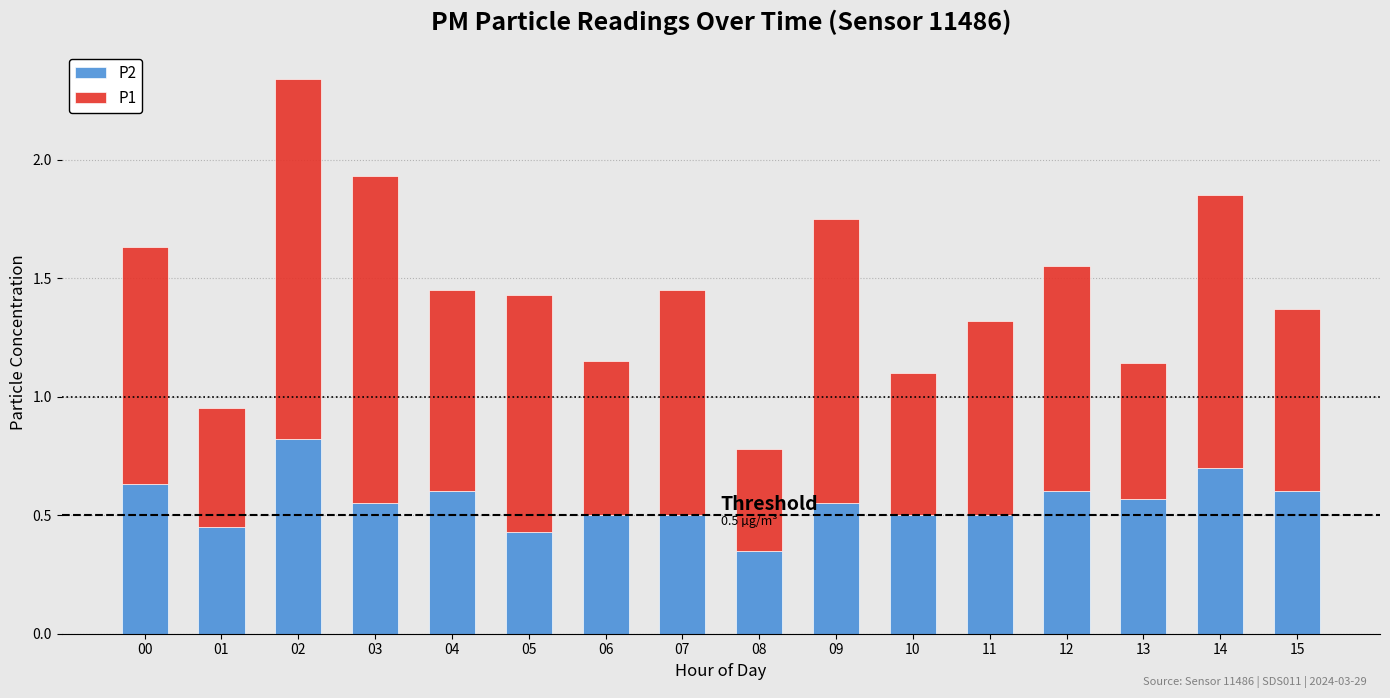

At which label does P2 reach its minimum?

08